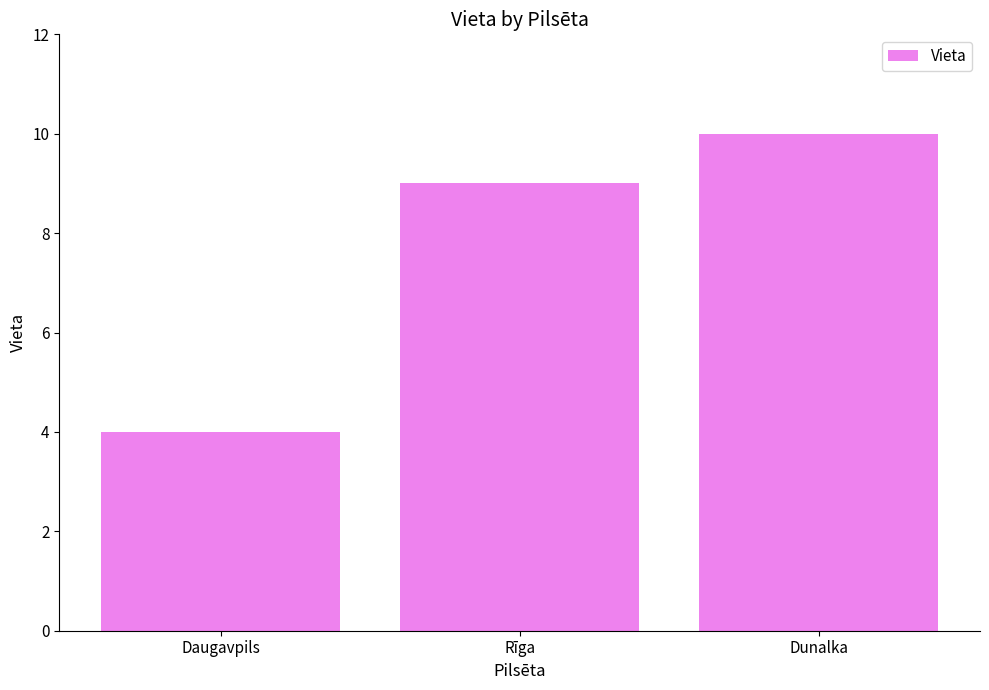

How many values are below 9?

1